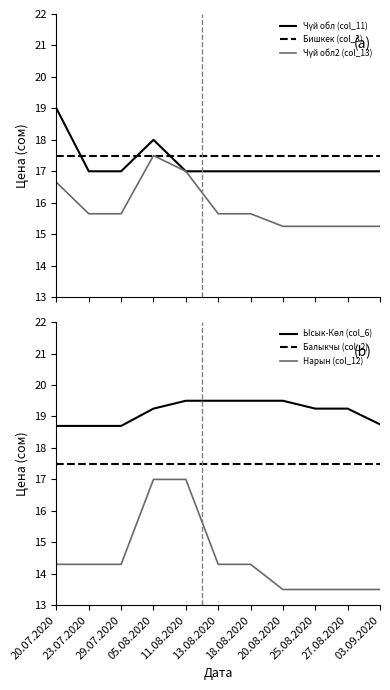

List the series in order of their peak value, highest first.

Ысык-Көл (col_6), Чүй обл (col_11), Бишкек (col_3), Чүй обл2 (col_13), Балыкчы (col_2), Нарын (col_12)